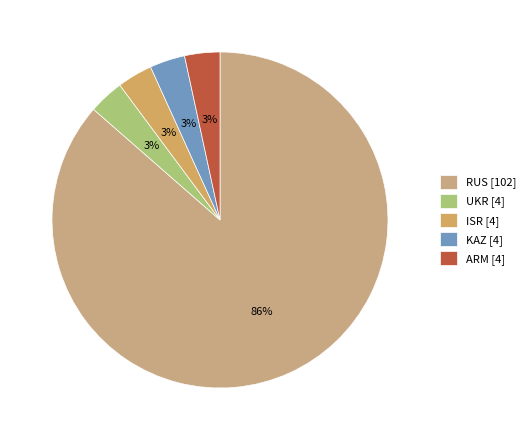

To the nearest percent, what portion does ARM represent?

3%